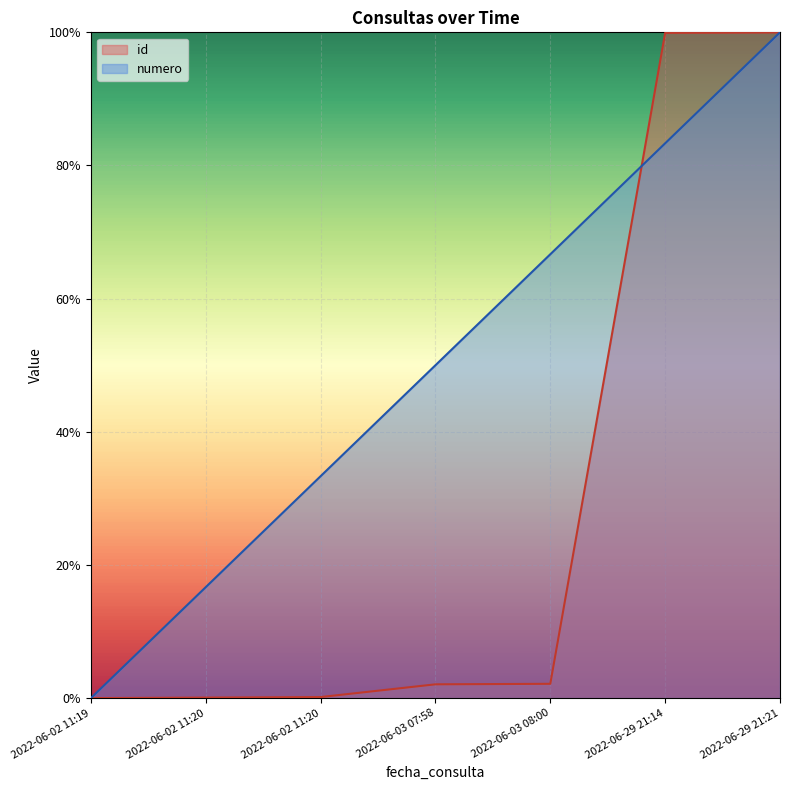

Which series ends up on top after the final intersection of id and numero?

id